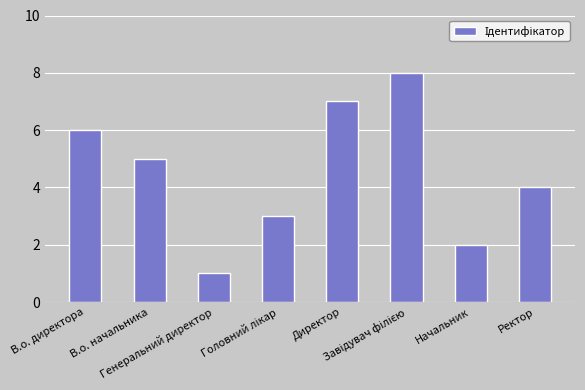

Is it true that the value at Генеральний директор is 1?

True